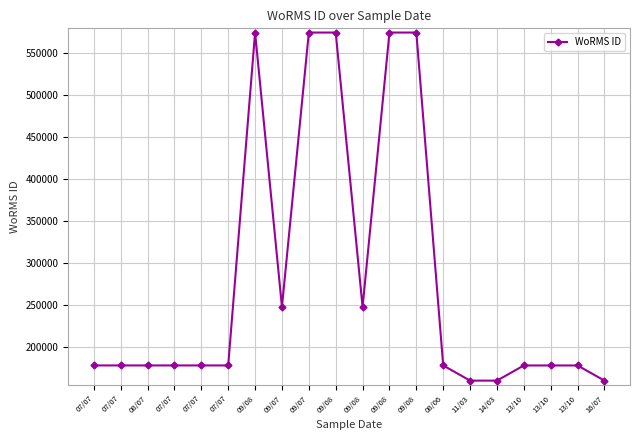

Rank the categories by value from lowest to highest.

11/03, 14/03, 16/07, 08/06, 13/10, 13/10, 13/10, 07/07, 07/07, 07/07, 08/07, 07/07, 07/07, 09/07, 09/08, 09/08, 09/07, 09/08, 09/08, 09/08